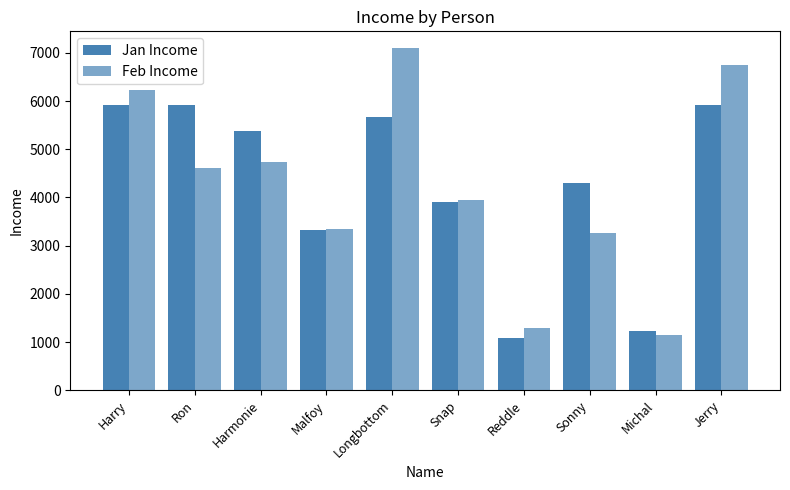

Reading left to right, list all the values displayed in this chart.

Jan Income: 5924.9	5924.9	5384.4	3318.3	5674.6	3910.2	1076.9	4291.1	1233.9	5924.9
Feb Income: 6221.2	4621.5	4738.2	3351.5	7093.2	3949.3	1292.3	3261.3	1147.5	6754.4